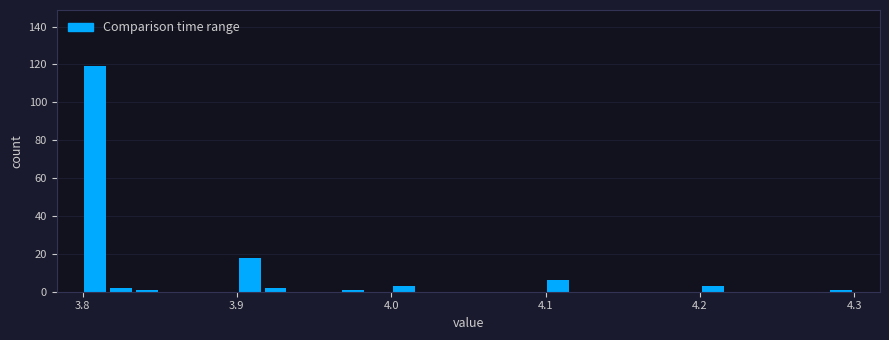

Around what value on the x-axis is the tallest bar? Give the approximate position of its centre, as read against the axis.

3.81